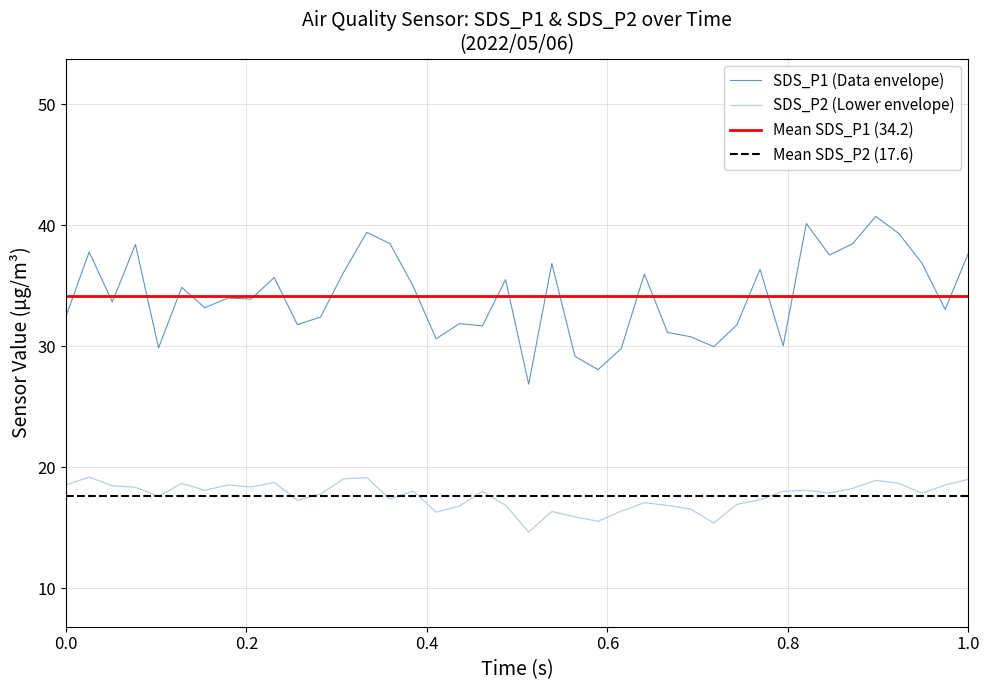

True or false: SDS_P1 (Data envelope) and SDS_P2 (Lower envelope) intersect in this chart.

False